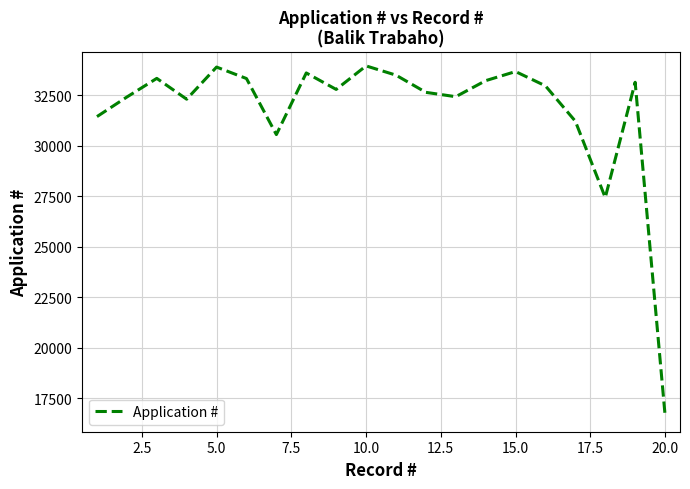

How many distinct data groups are displayed?

1